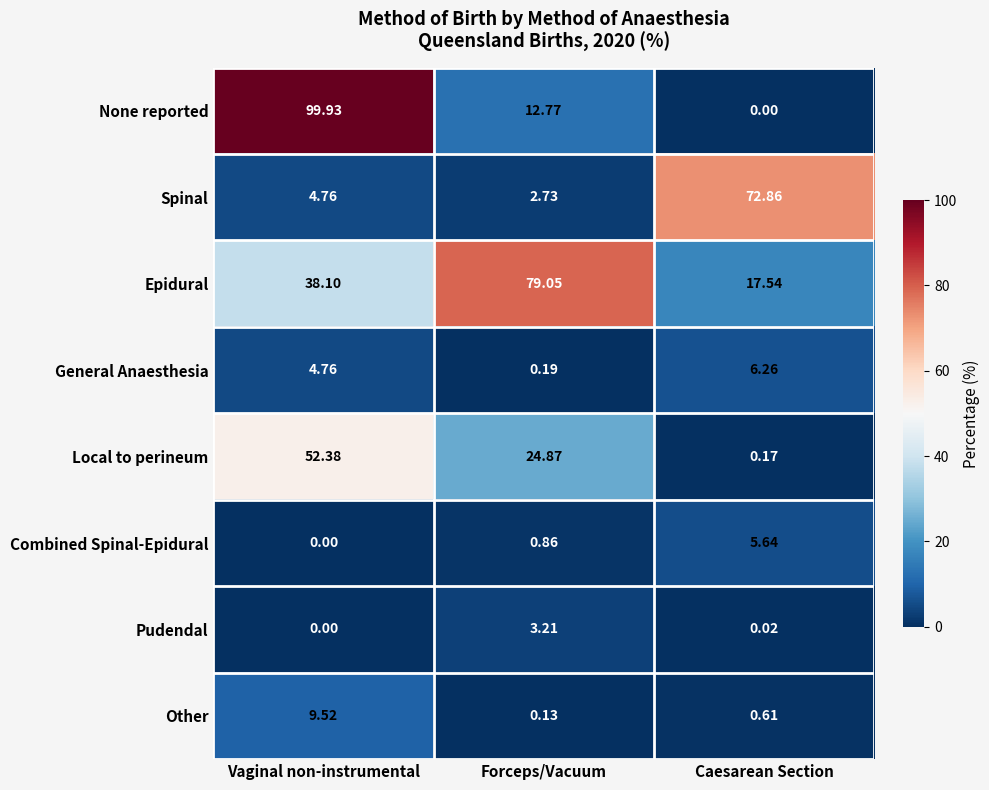

Is the value of Spinal at Forceps/Vacuum greater than the value of General Anaesthesia at Forceps/Vacuum?

Yes